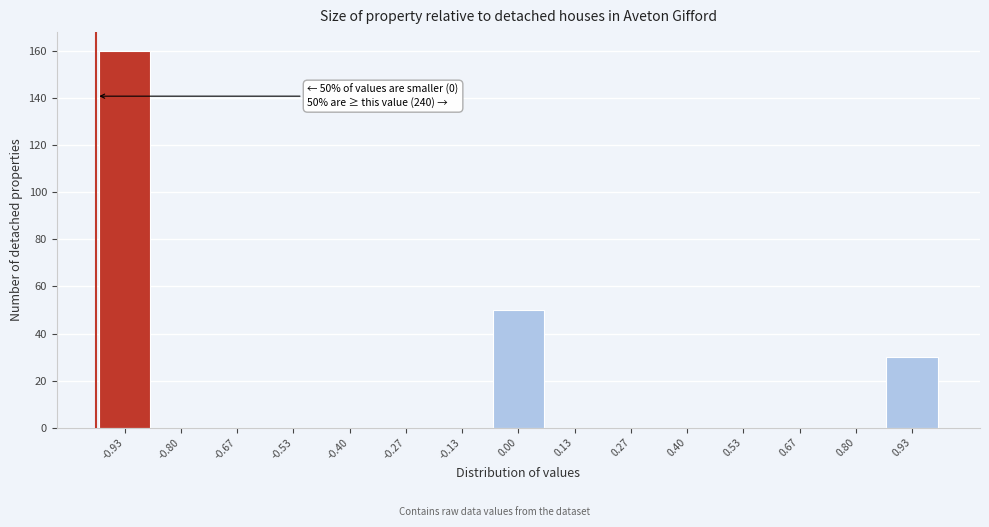

Over which range of the x-axis is the bar tallest?

-1.00 to -0.86